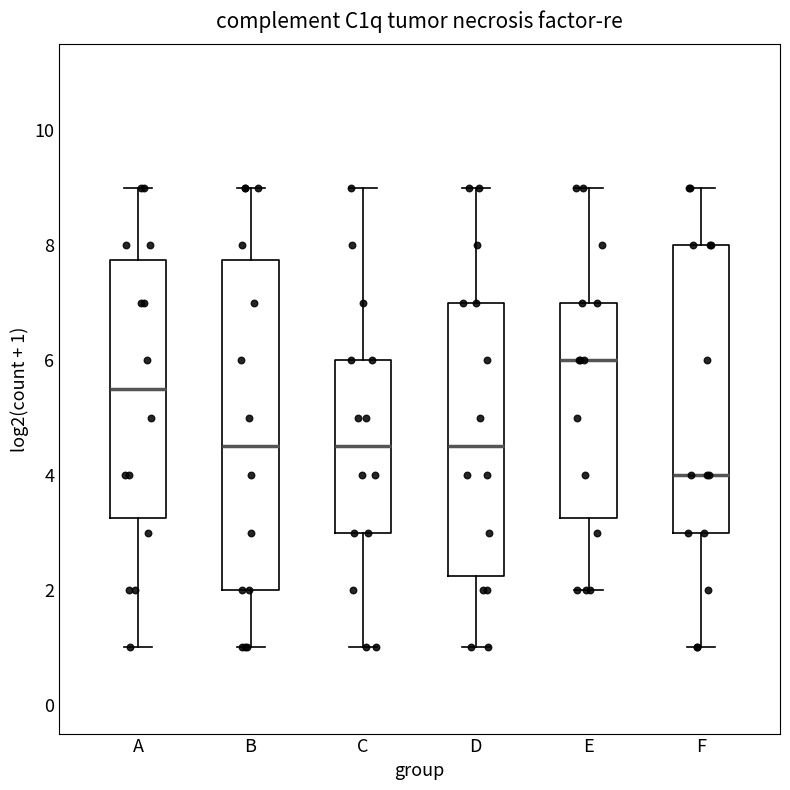

Which box is the tallest, from its lower edge to its upper edge?

B